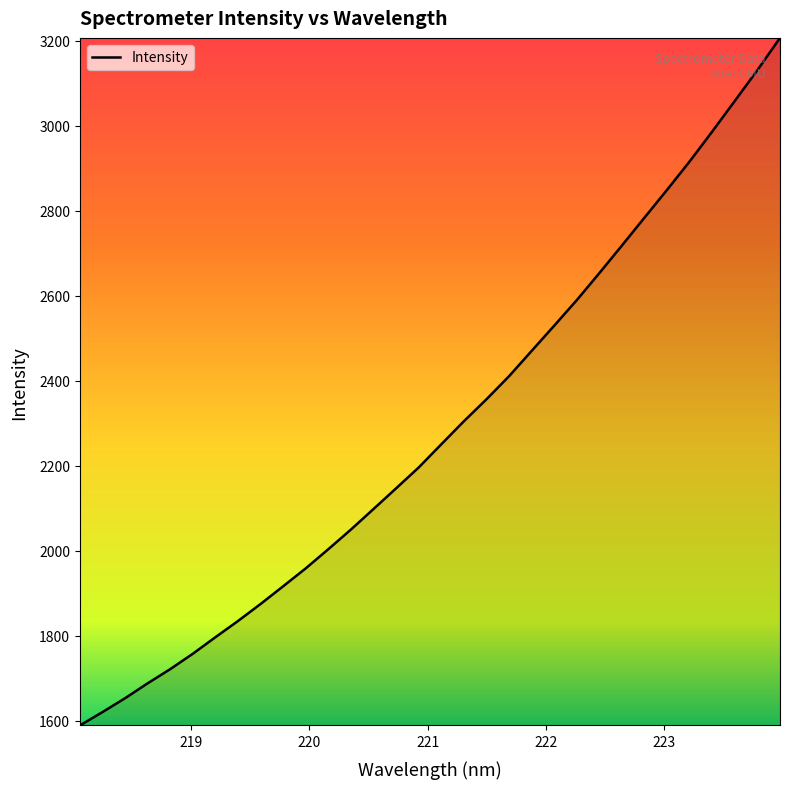

What is the difference between the maximum and minimum values?

1618.7